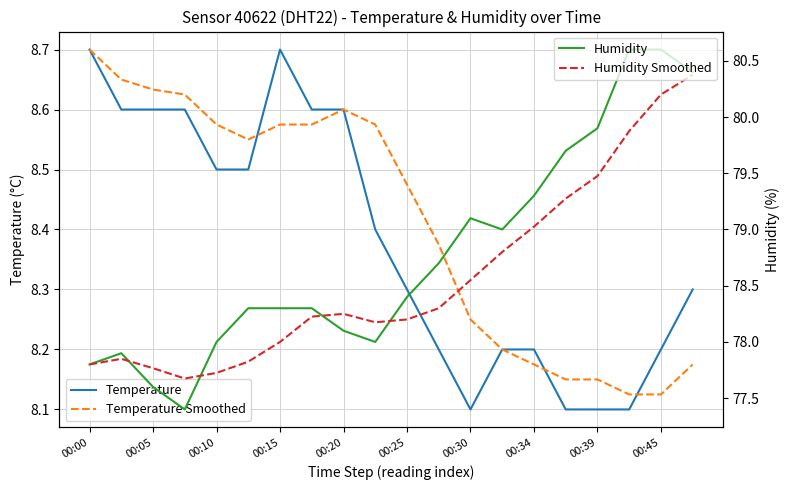

How many lines are shown in the chart?

4